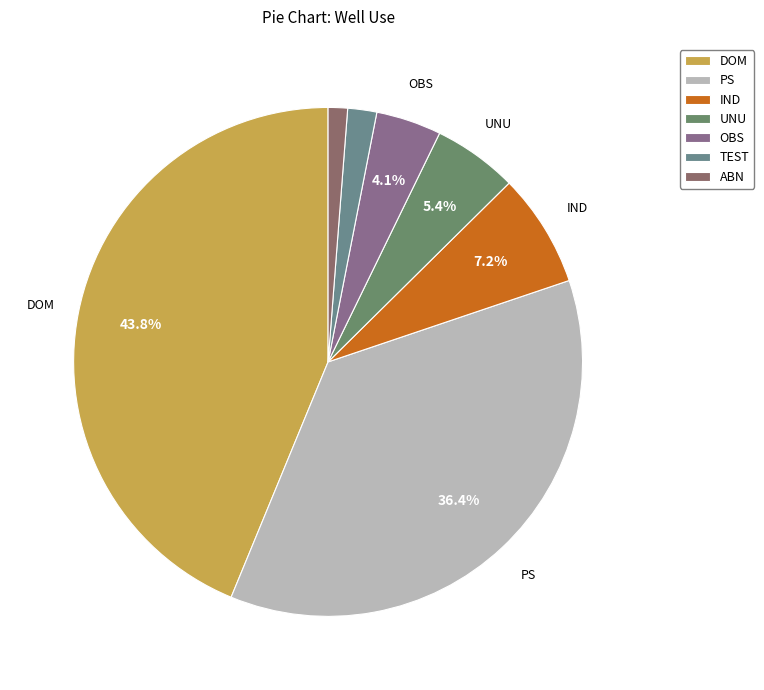

Approximately how many times larger is the value at DOM compared to IND?

6.1